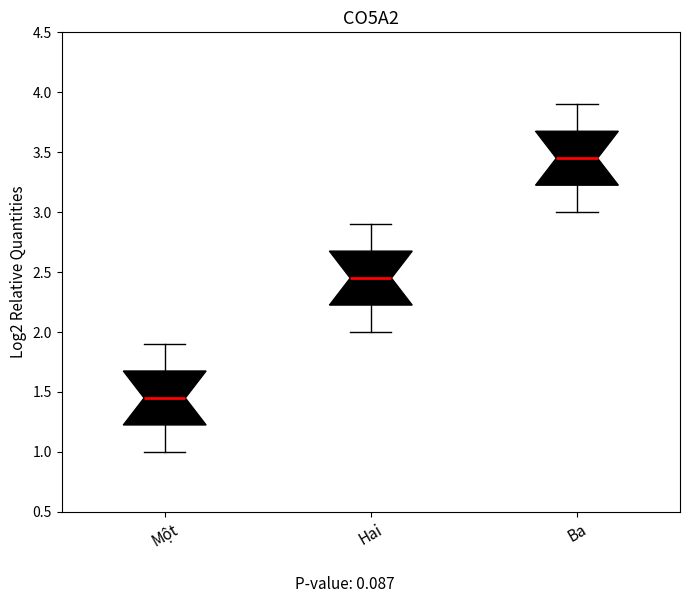

Where is the lower edge of the box for Một on the y-axis? The values are not printed on the chart, so give them approximately, as read against the axis.

1.25